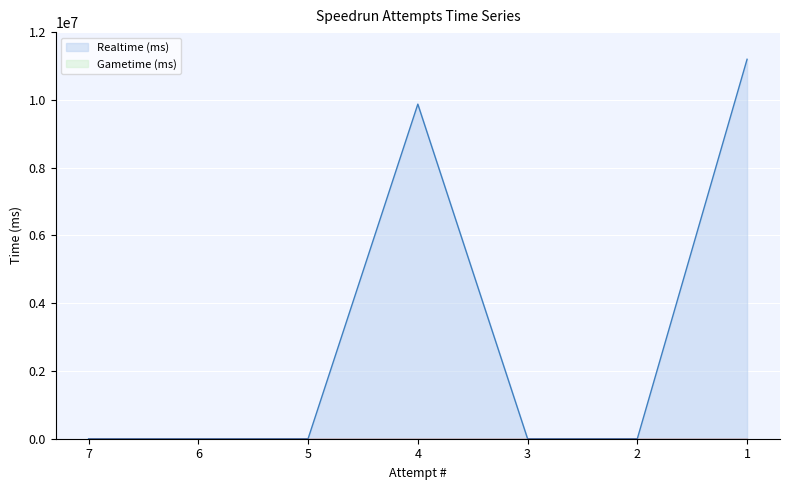

Count the values in the range 0 to 9874525.

6